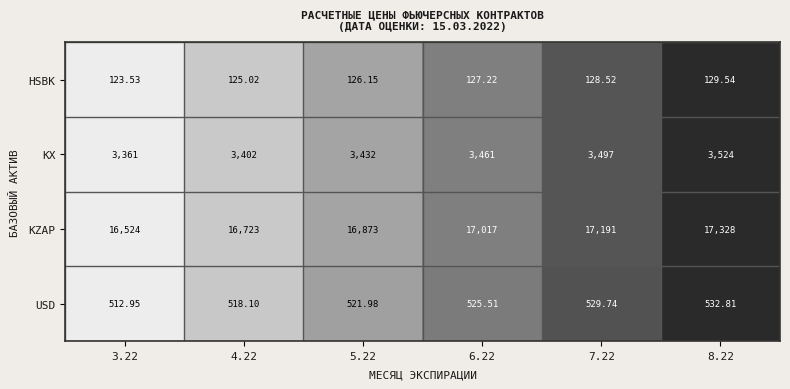

At 6.22, list the series in order from smallest to largest.

HSBK, USD, KX, KZAP